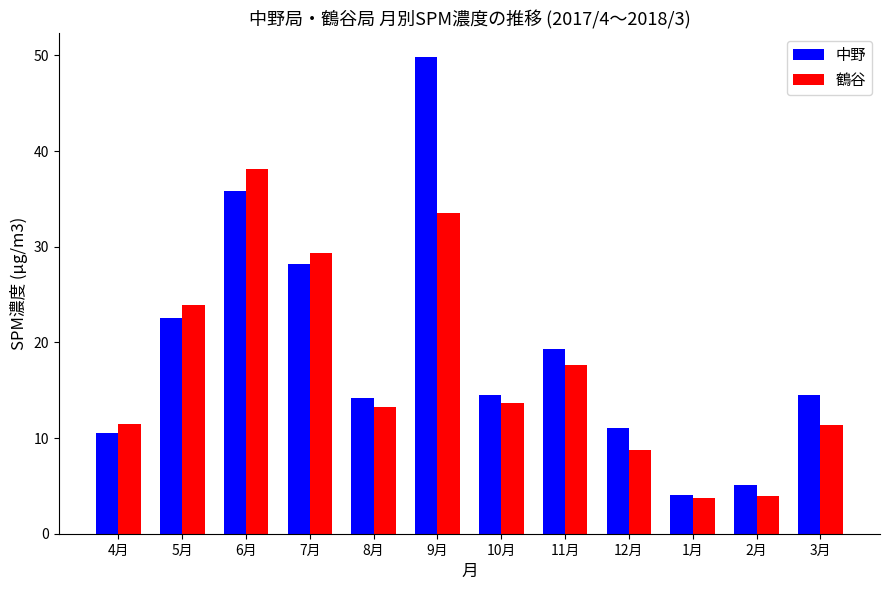

The 鶴谷 series shows 3.9 at 2月. True or false?

True